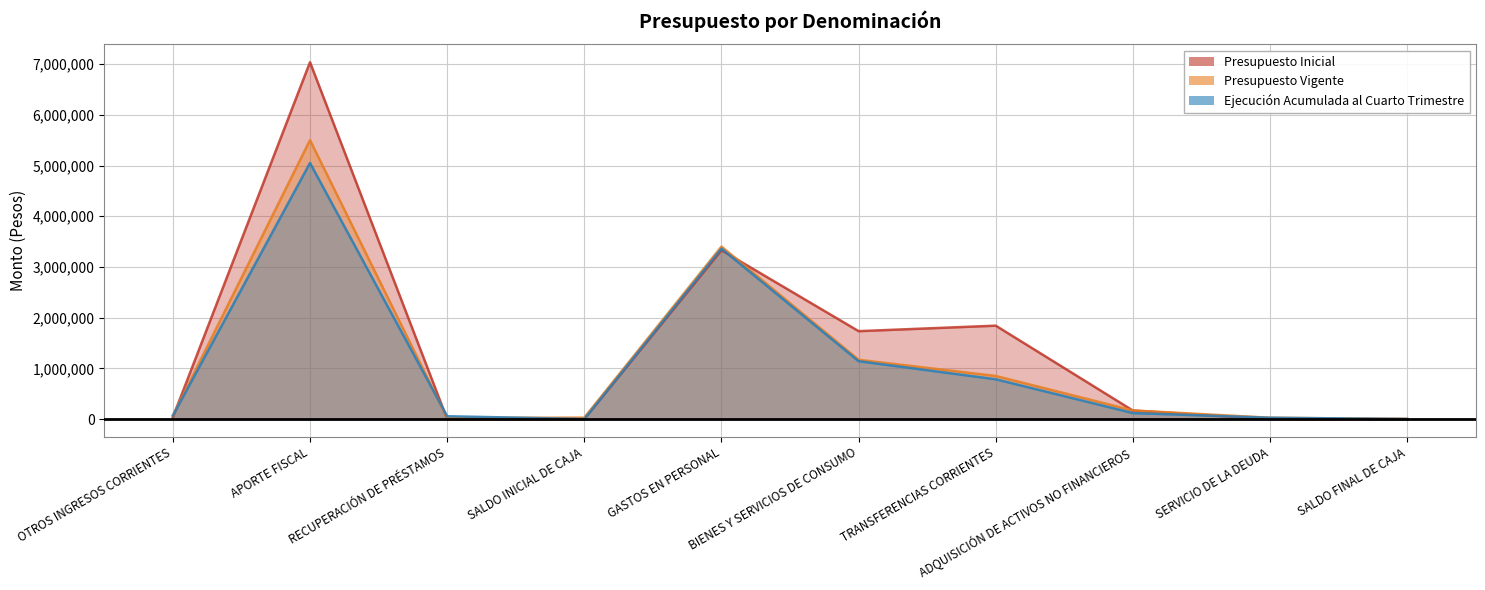

Where is the first local maximum for Presupuesto Inicial?

APORTE FISCAL